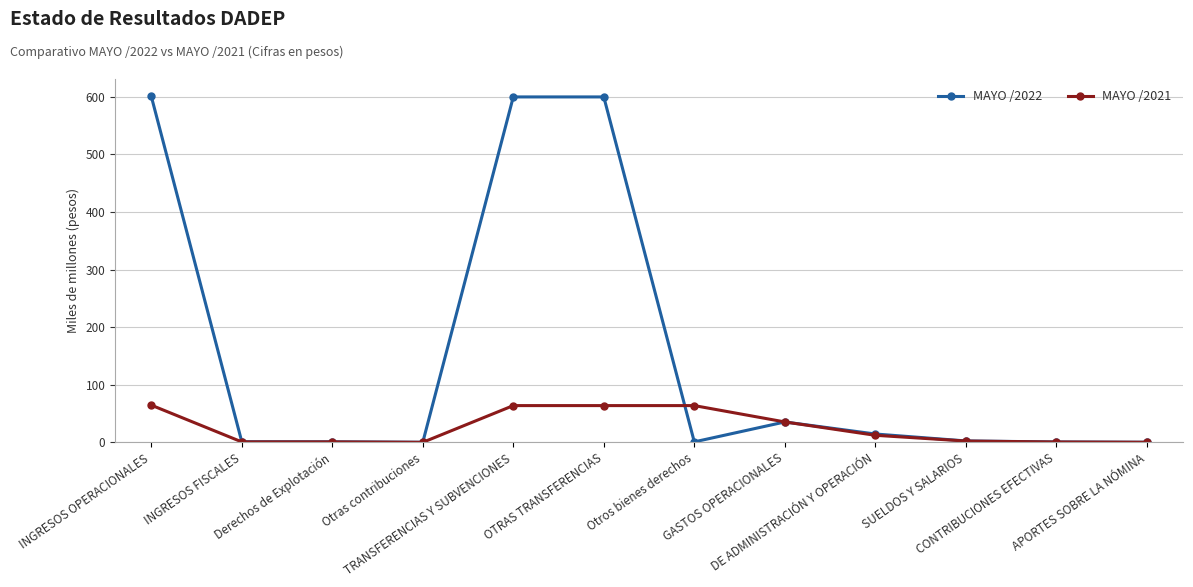

Does the chart have visible grid lines?

Yes